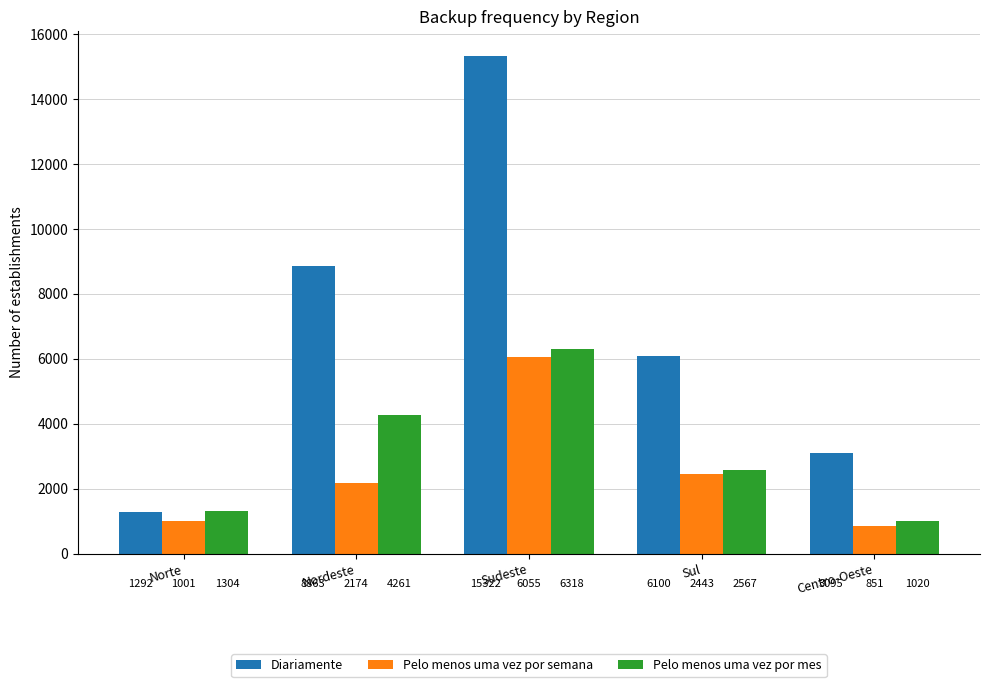

Which series has the widest spread of values?

Diariamente